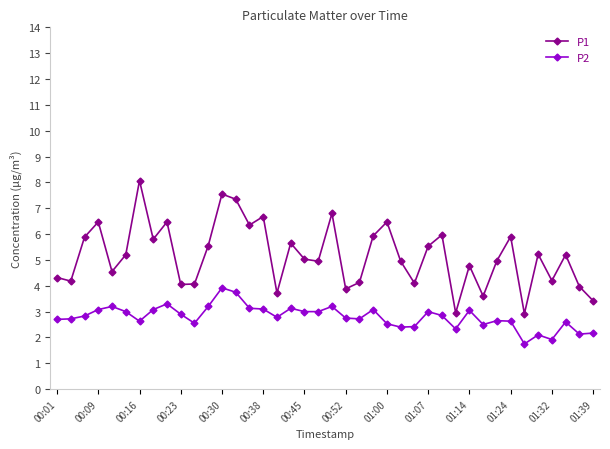

True or false: P2 and P1 cross at least once.

False